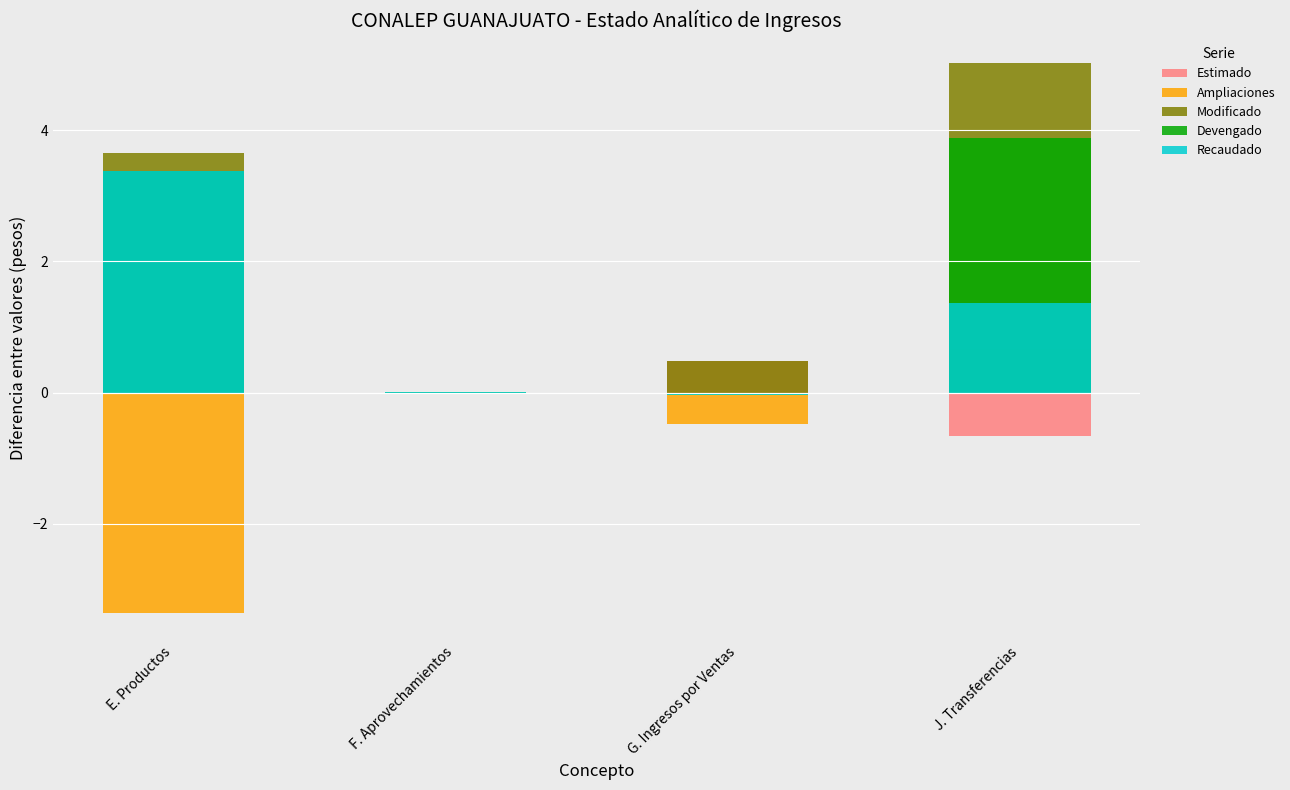

What is the label of the 2nd bar from the left?

F. Aprovechamientos